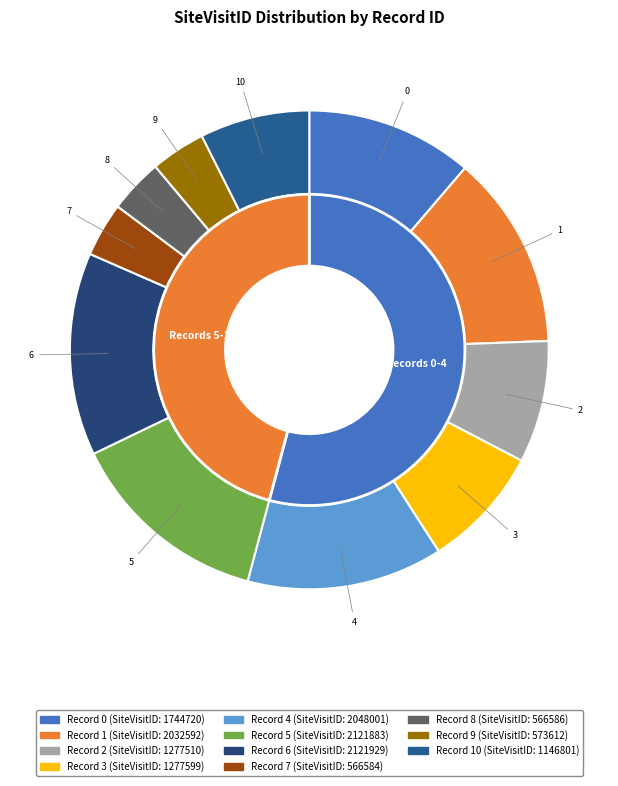

Which category has the smallest portion of the pie?

7